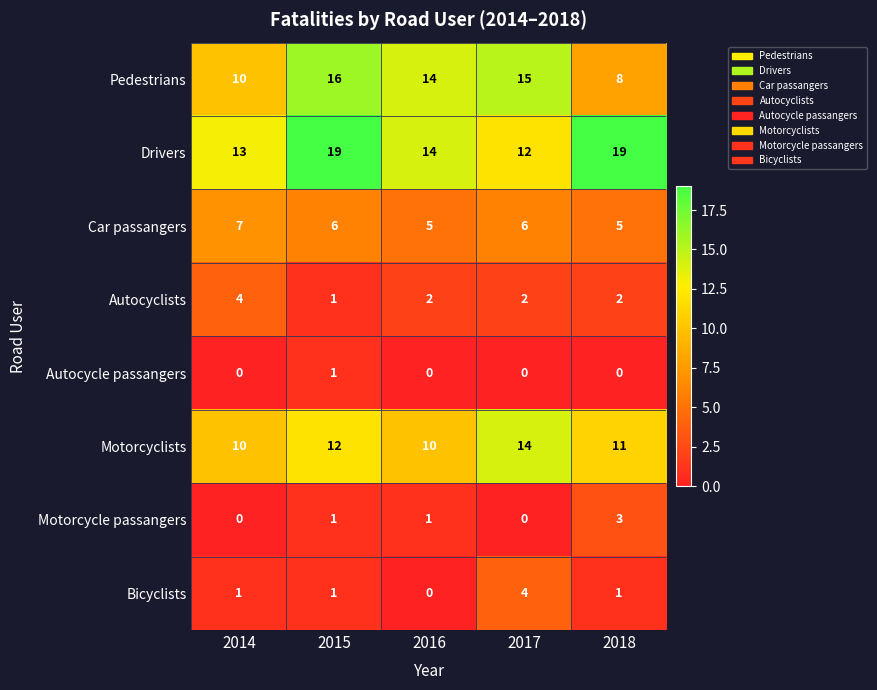

Rank the series at 2018 from highest to lowest value.

Drivers, Motorcyclists, Pedestrians, Car passangers, Motorcycle passangers, Autocyclists, Bicyclists, Autocycle passangers